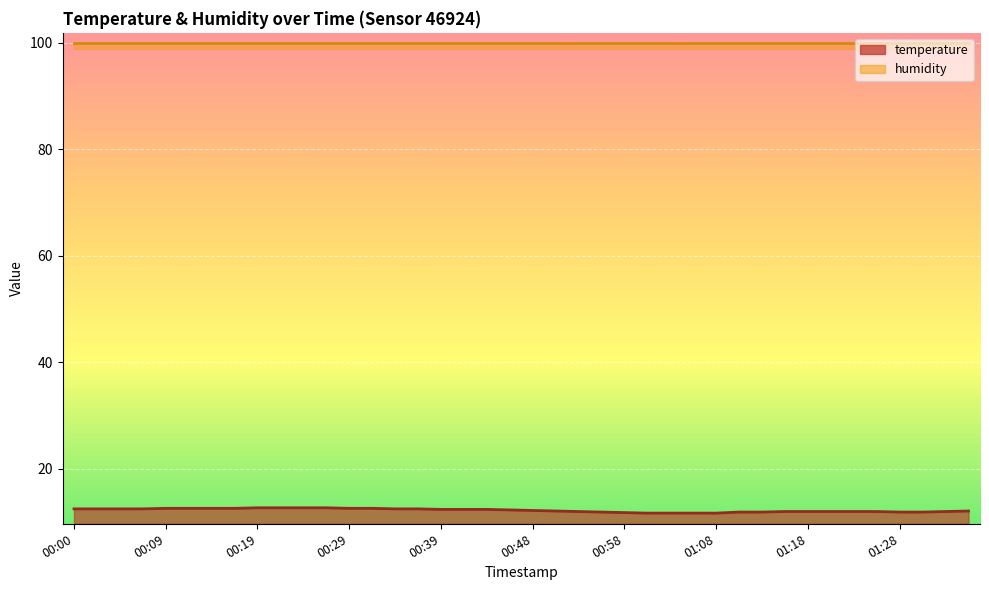

How many data points are less than 12?

10